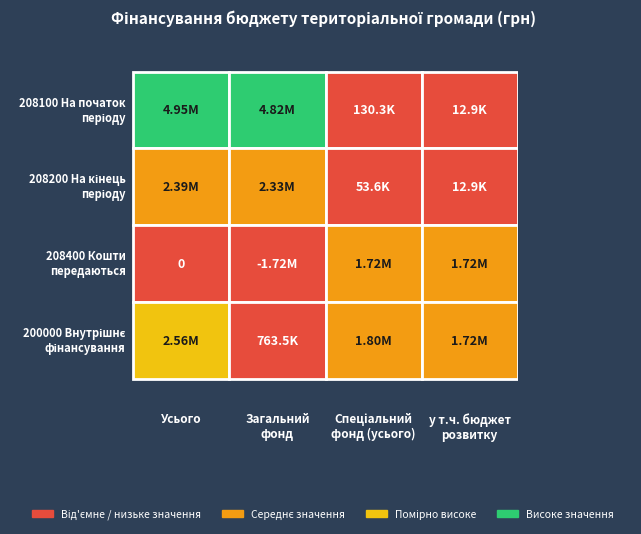

Rank the series at 3 from lowest to highest value.

208100, 208200, 208400, 200000